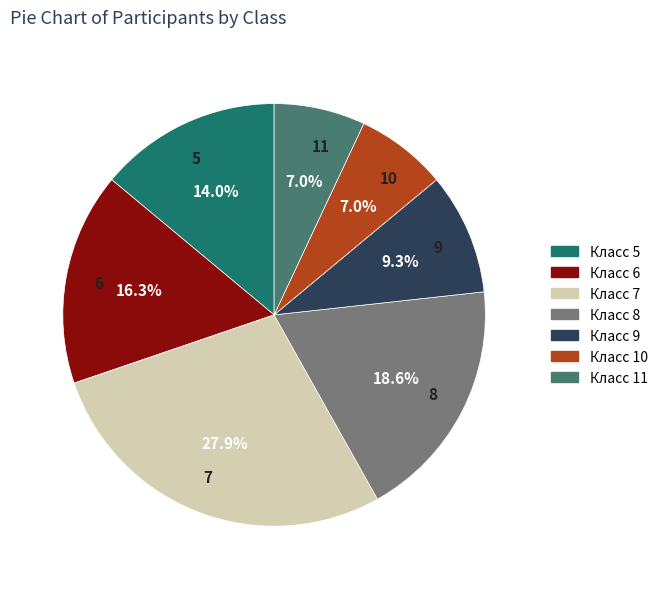

Is there a majority slice in this chart?

No